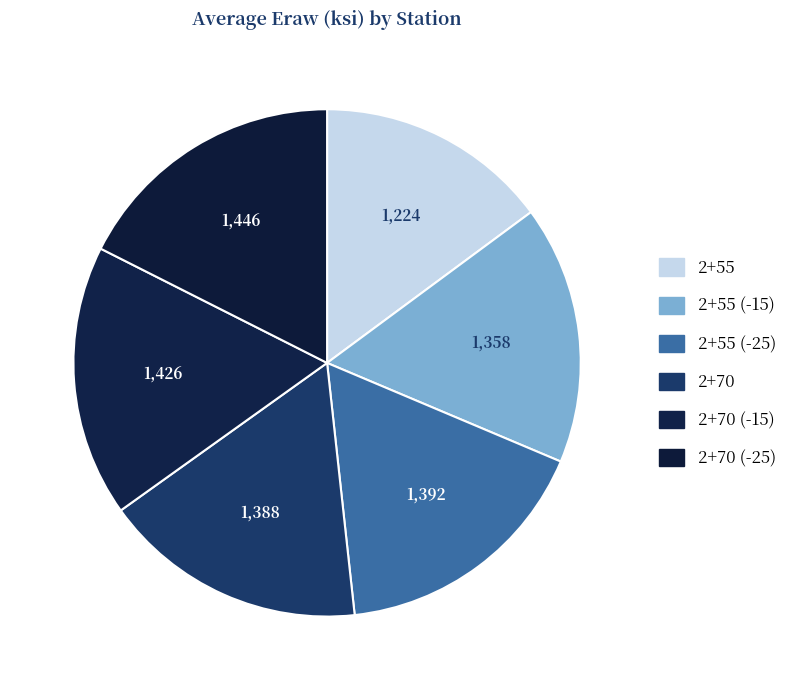

True or false: 2+55 (-25) accounts for 17% of the total.

True